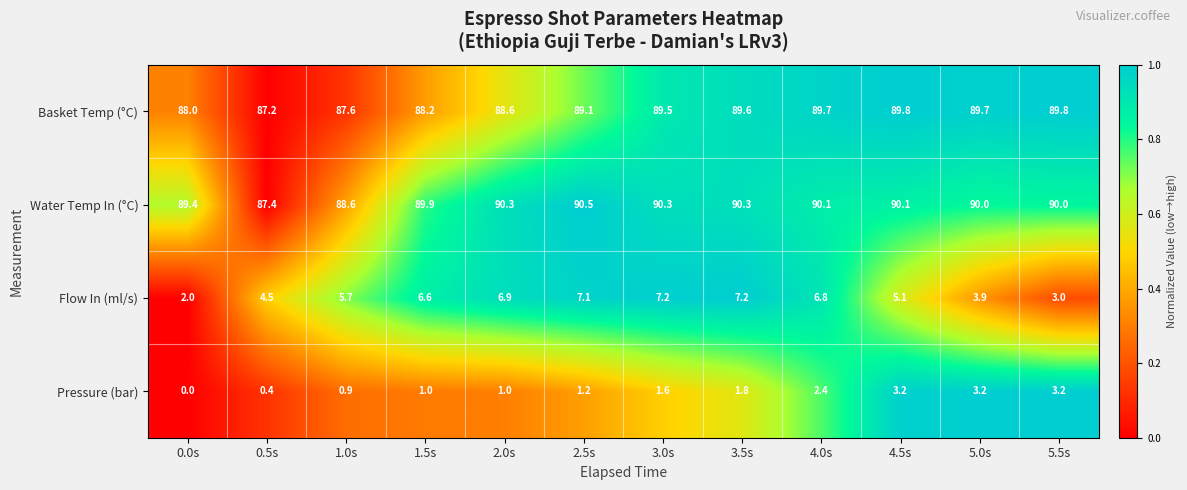

How many categories are shown in the chart?

12